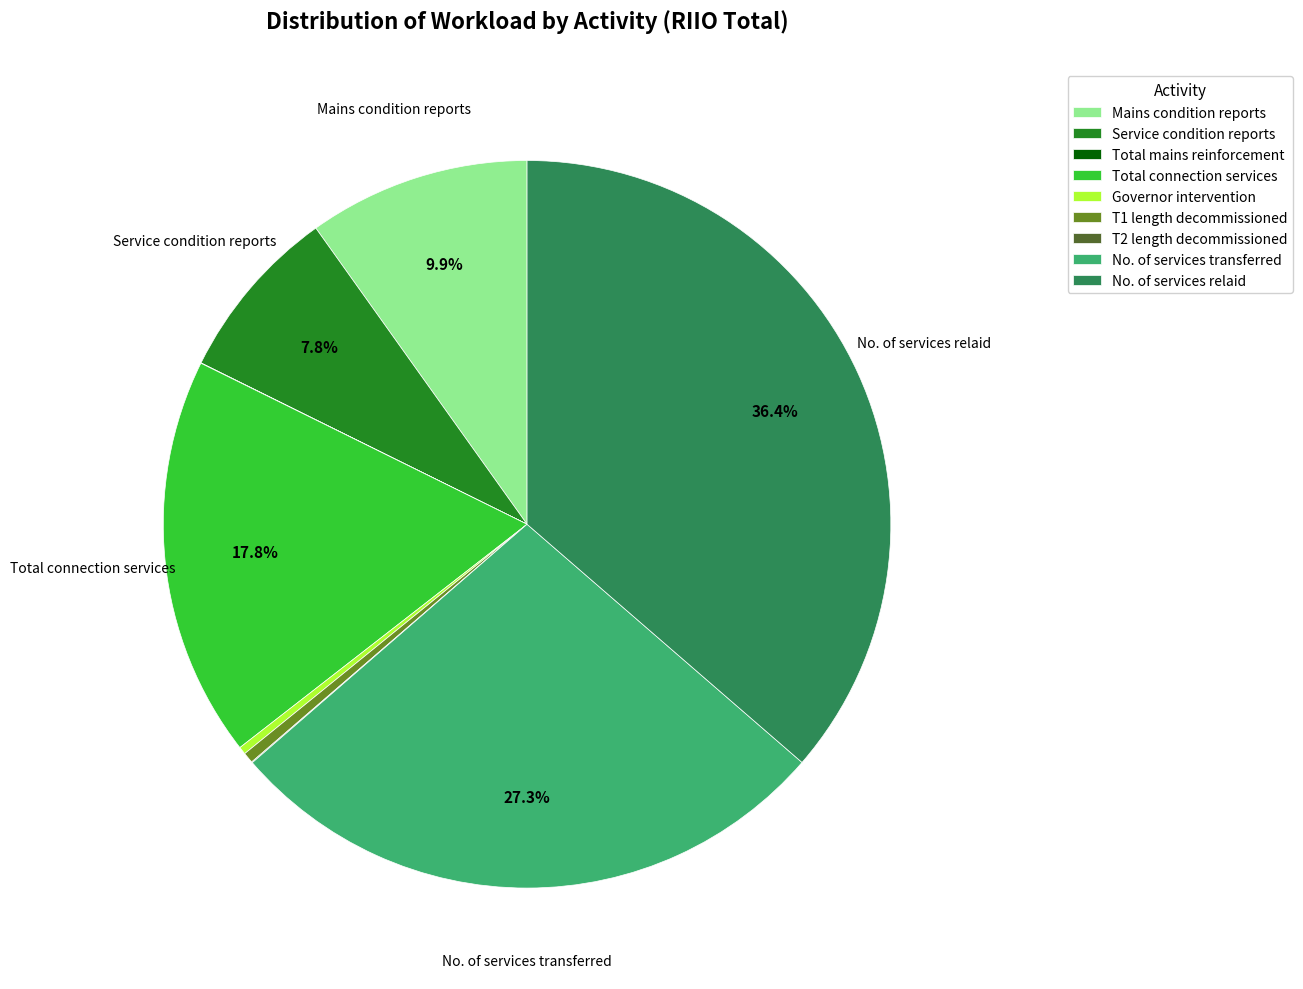

Which slice is the largest?

No. of services relaid